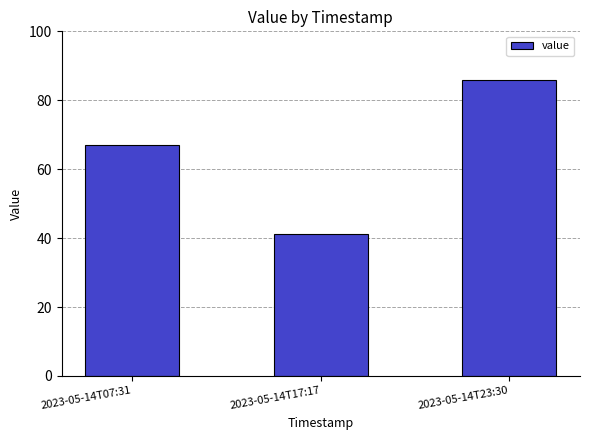

What is the sum of all values?

194.2